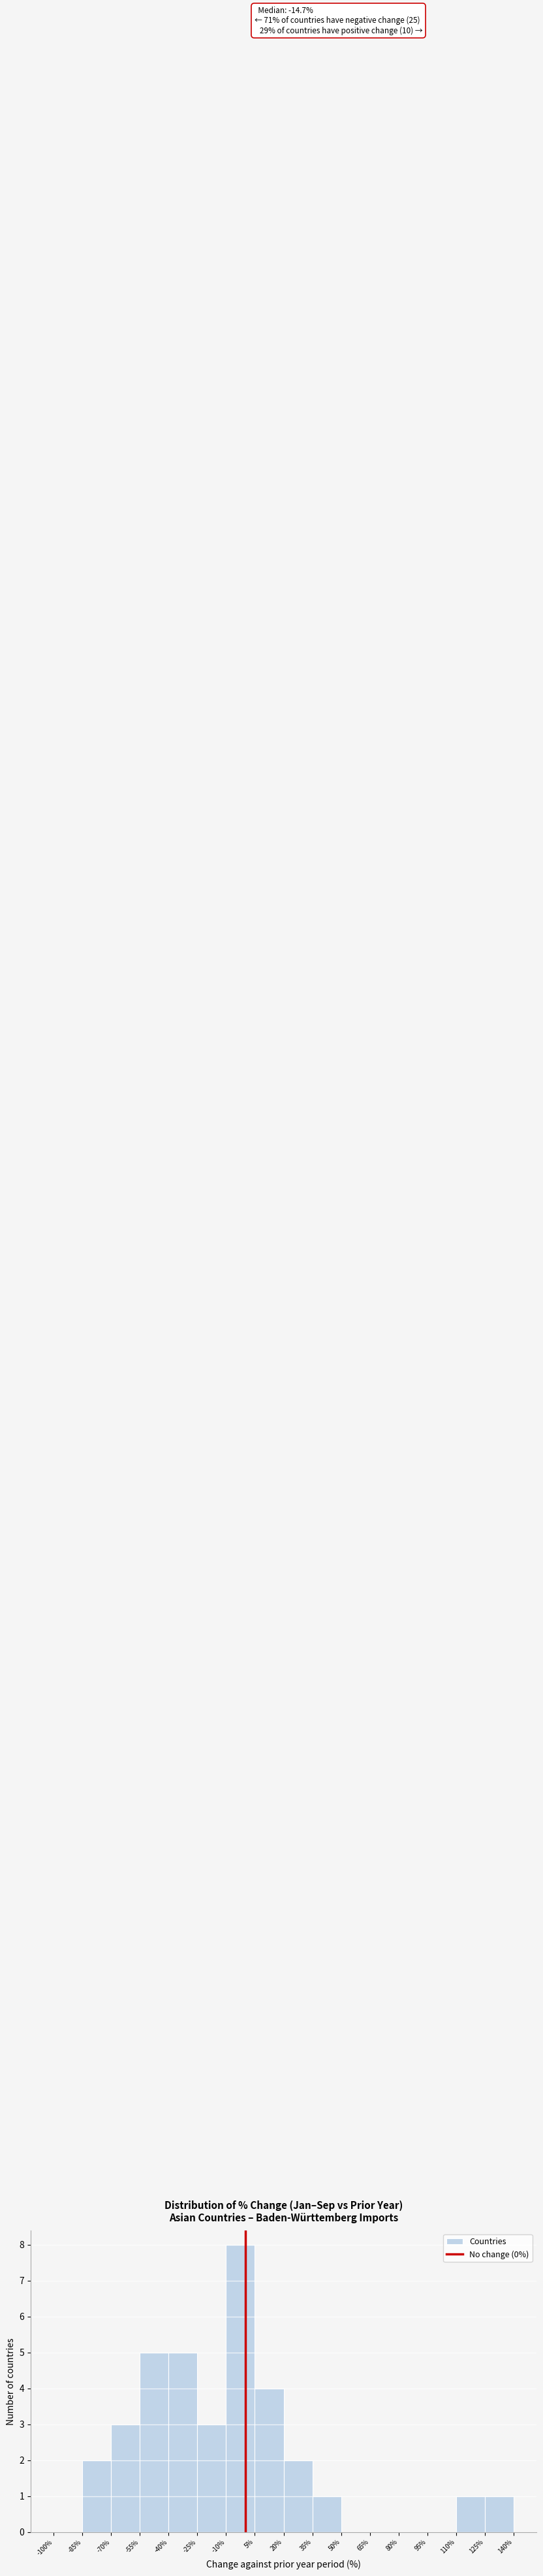

Which range on the x-axis has the tallest bar?

-10% to 5%